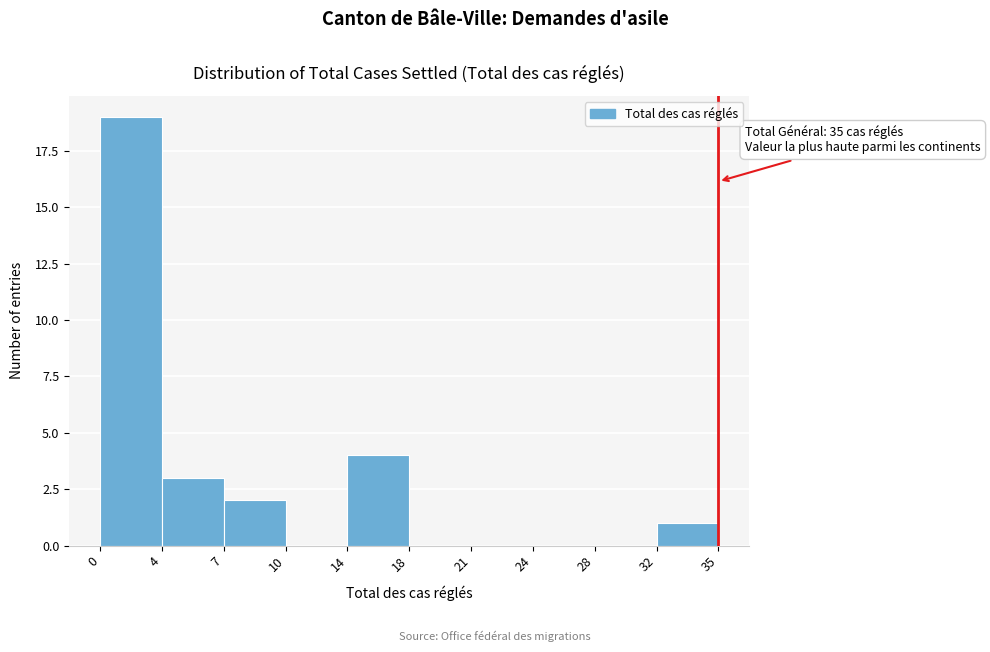

Reading left to right, list all the values displayed in this chart.

0=19	4=3	7=2	10=0	14=4	18=0	21=0	24=0	28=0	32=1